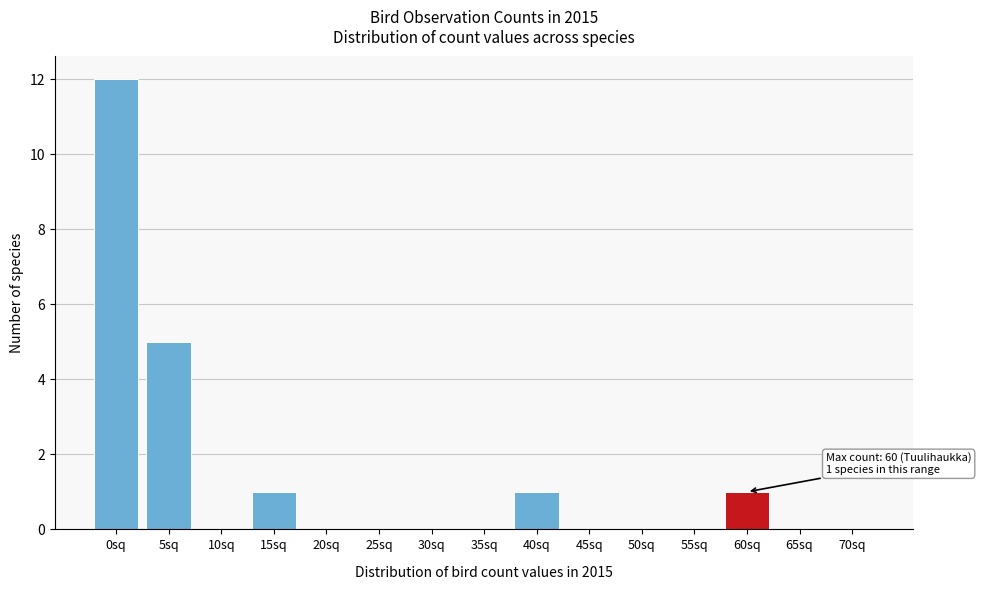

Reading right to left, extract all data points from this chart.

70sq=0	65sq=0	60sq=1	55sq=0	50sq=0	45sq=0	40sq=1	35sq=0	30sq=0	25sq=0	20sq=0	15sq=1	10sq=0	5sq=5	0sq=12